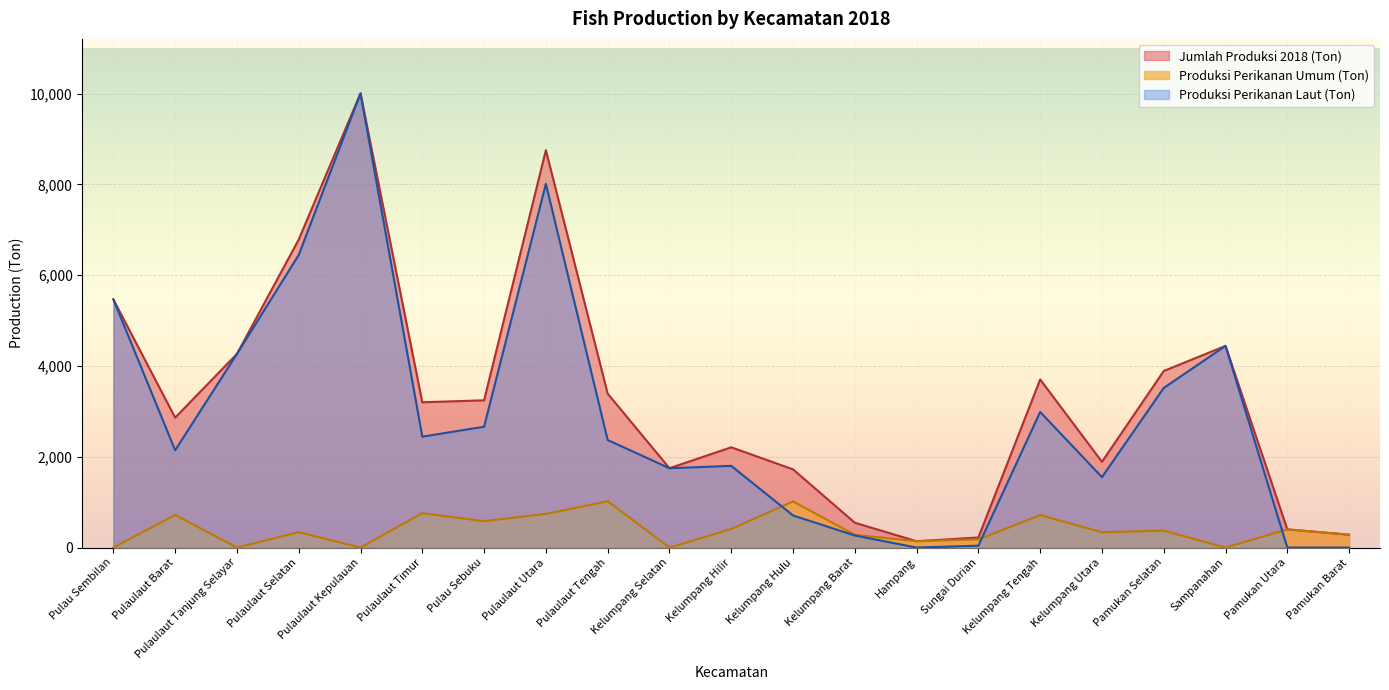

What is the sum of all Produksi Perikanan Umum (Ton) values?

8301